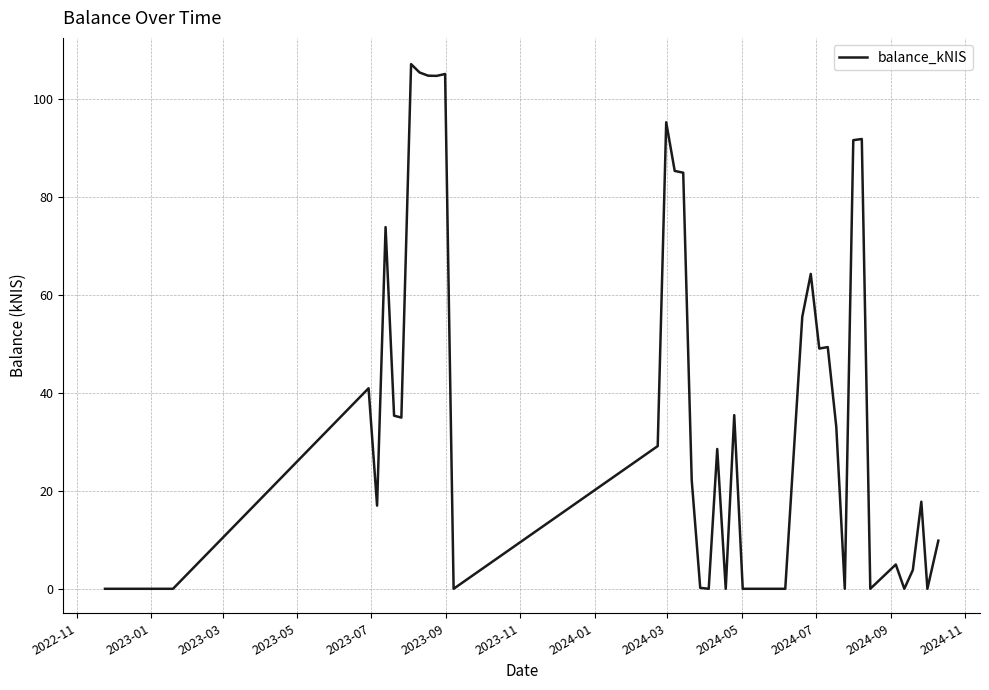

What is the difference between the maximum and minimum values?

107.1